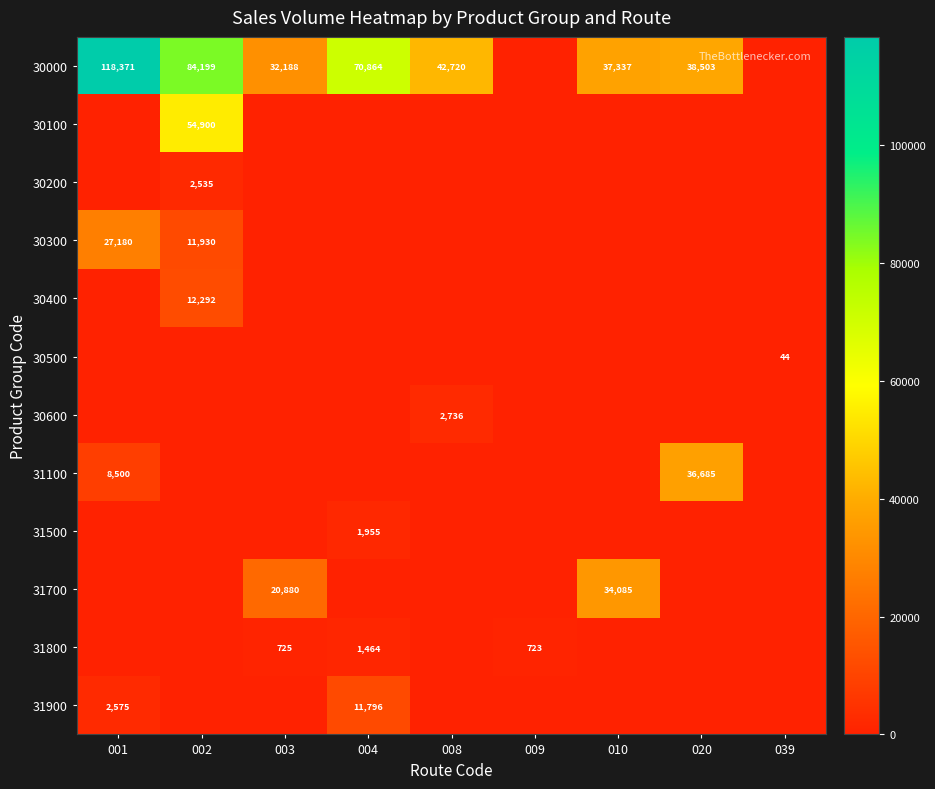

What is the difference between the 31800 values at 004 and 003?

739